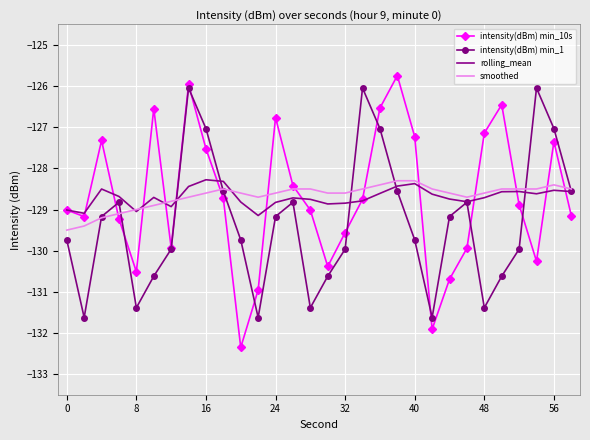

Which series has the widest spread of values?

intensity(dBm) min_10s